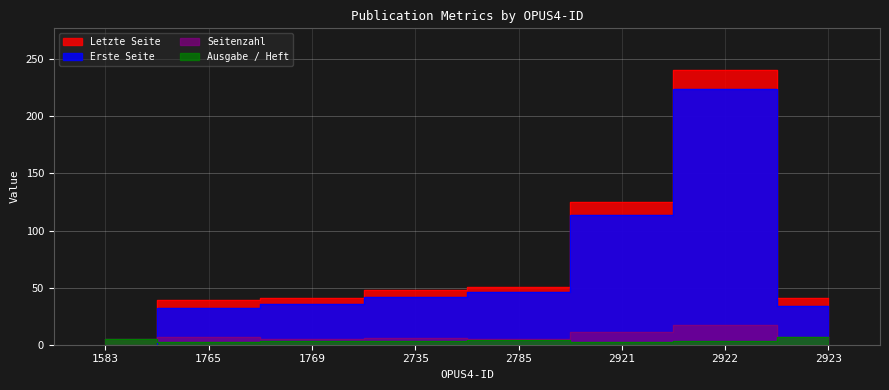

Is it true that Letzte Seite equals 41 at 2923?

True